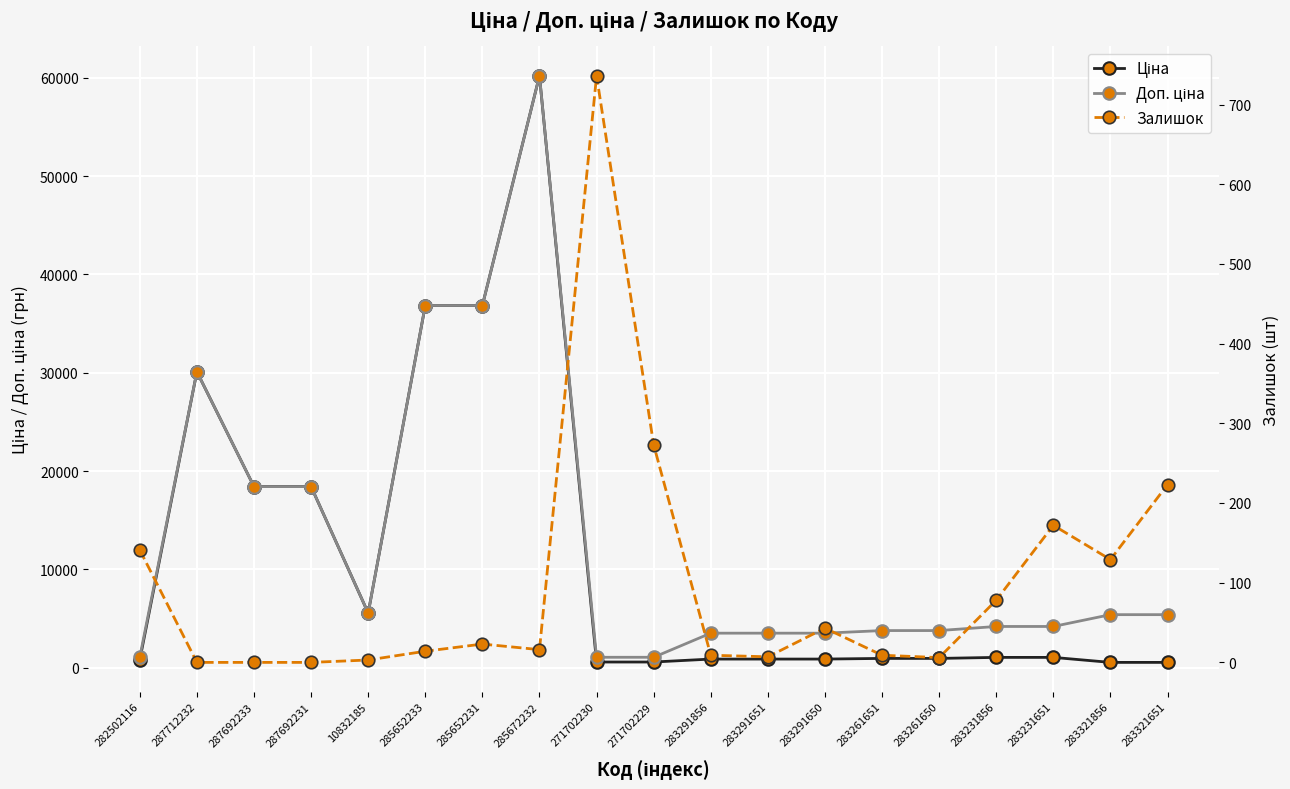

Where is the first local minimum for Доп. ціна?

10832185